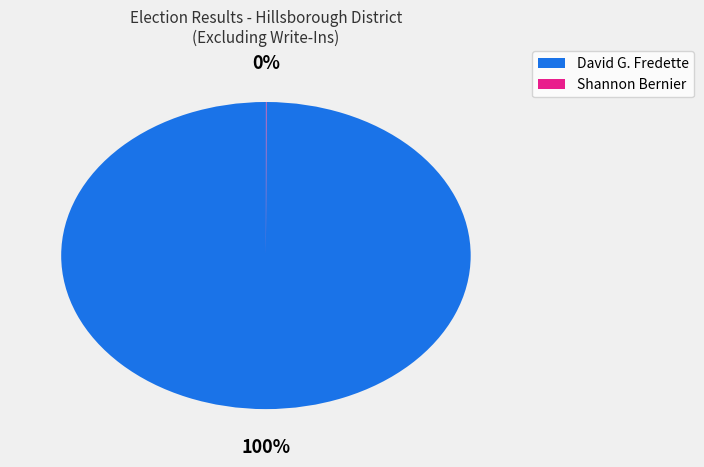

Which category accounts for the majority?

David G. Fredette